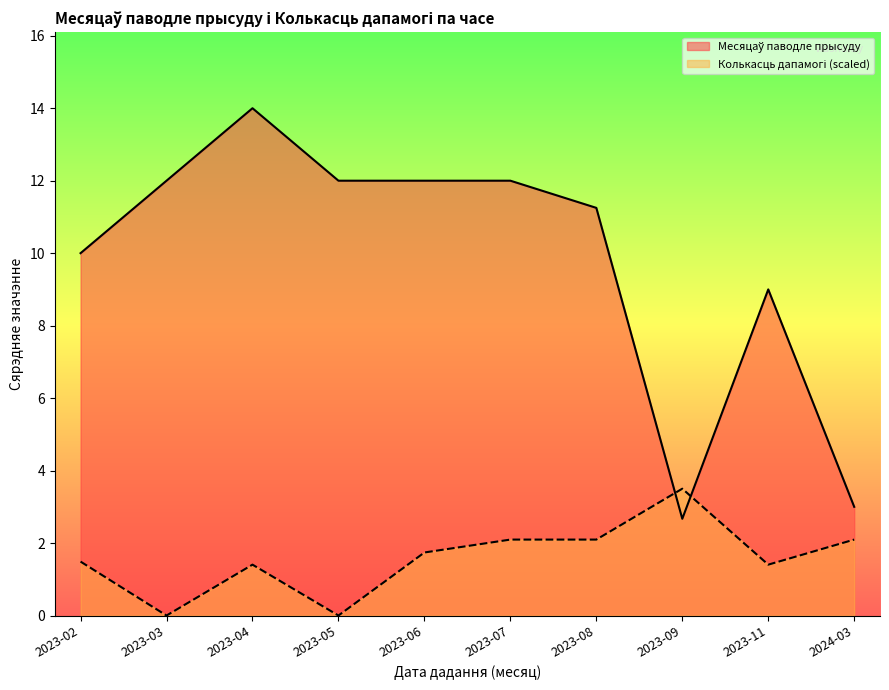

Read the Месяцаў паводле прысуду value at 2023-08, to the nearest 5.

10